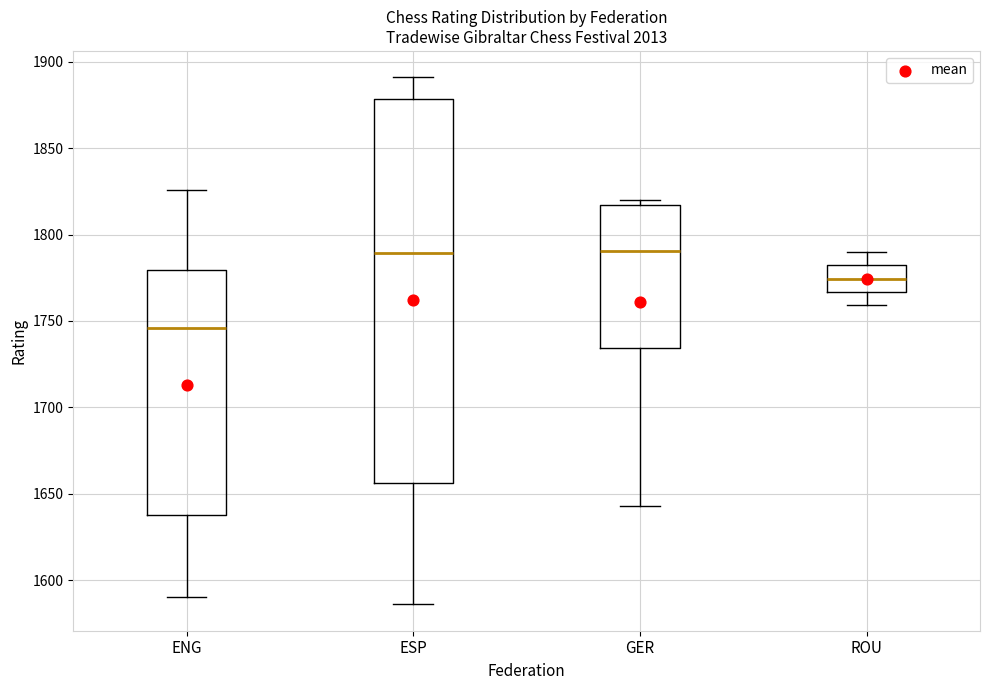

Reading left to right, transcribe this box plot: for each box, give where its median line is, the range the box spans, and where its two whiskers end, as read against the y-axis. The values are not printed on the chart, so give them approximately, as read against the axis.

ENG: median 1745, box 1640 to 1780, whiskers 1590 to 1825
ESP: median 1790, box 1655 to 1880, whiskers 1585 to 1890
GER: median 1790, box 1735 to 1815, whiskers 1645 to 1820
ROU: median 1775, box 1765 to 1780, whiskers 1760 to 1790